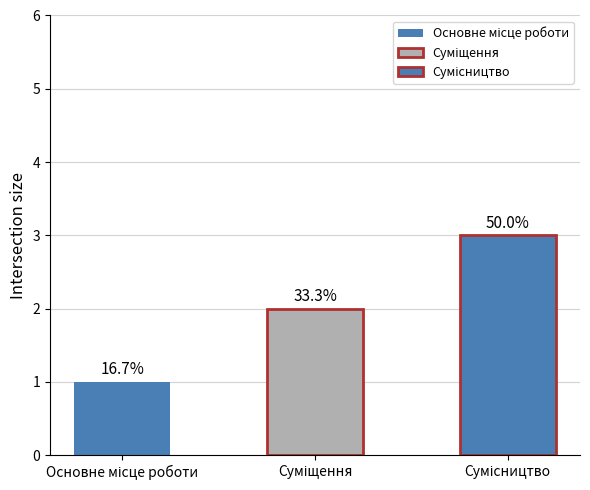

Reading right to left, extract all data points from this chart.

Сумісництво=3	Суміщення=2	Основне місце роботи=1